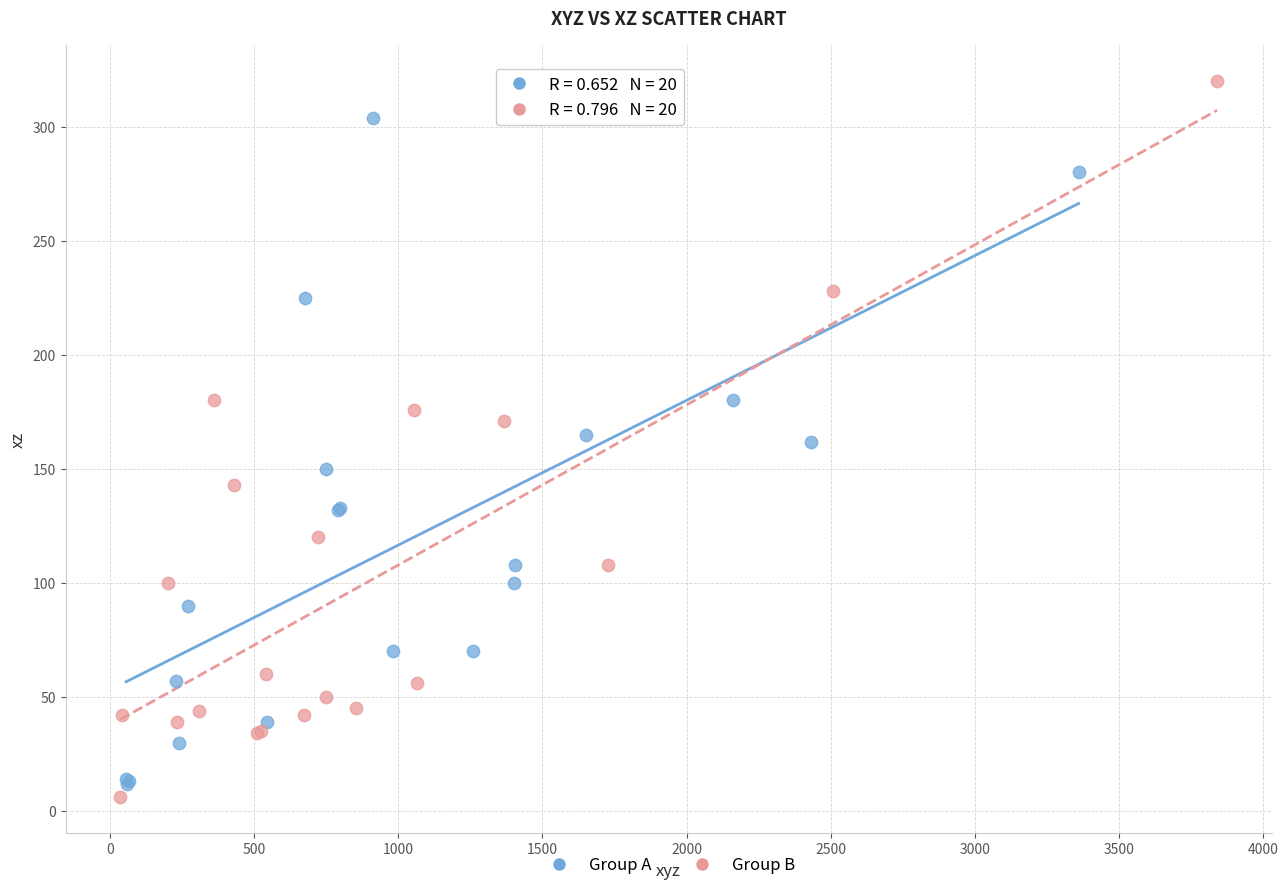

Which series contains the highest Y value?

Group B